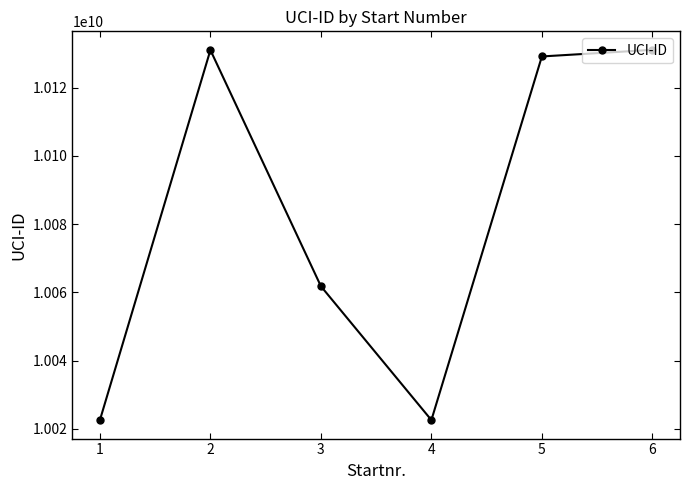

Is it true that the value at 5 is 15303334813?

False